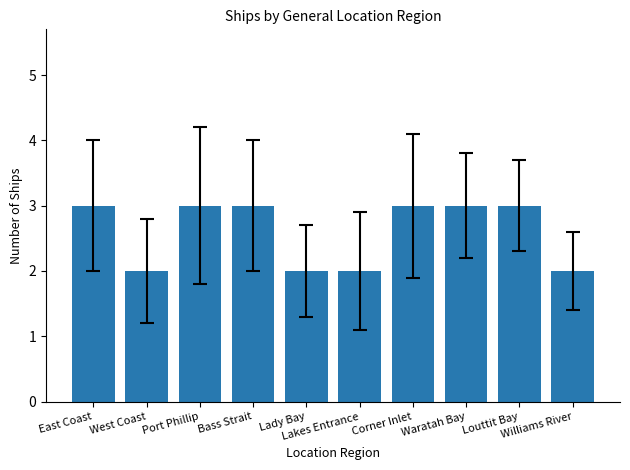

The value at Lady Bay is 2. True or false?

True